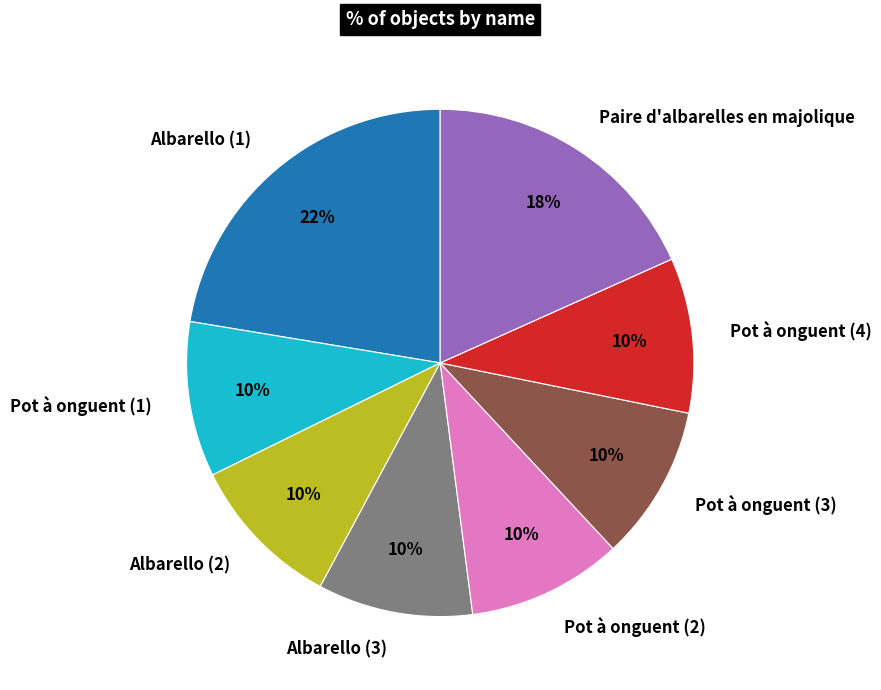

True or false: Albarello (1) accounts for 22% of the total.

True